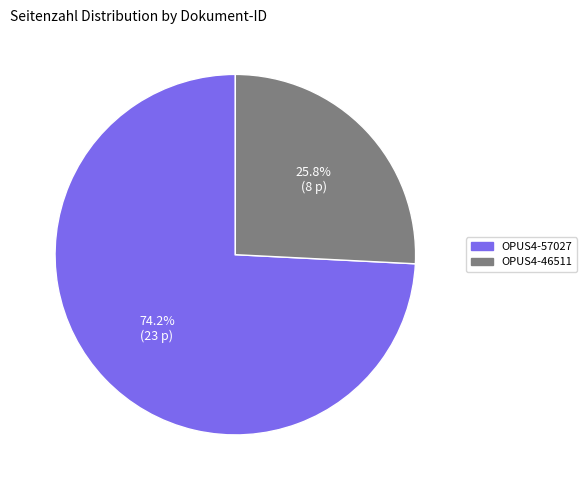

What is the largest slice in the pie chart?

OPUS4-57027